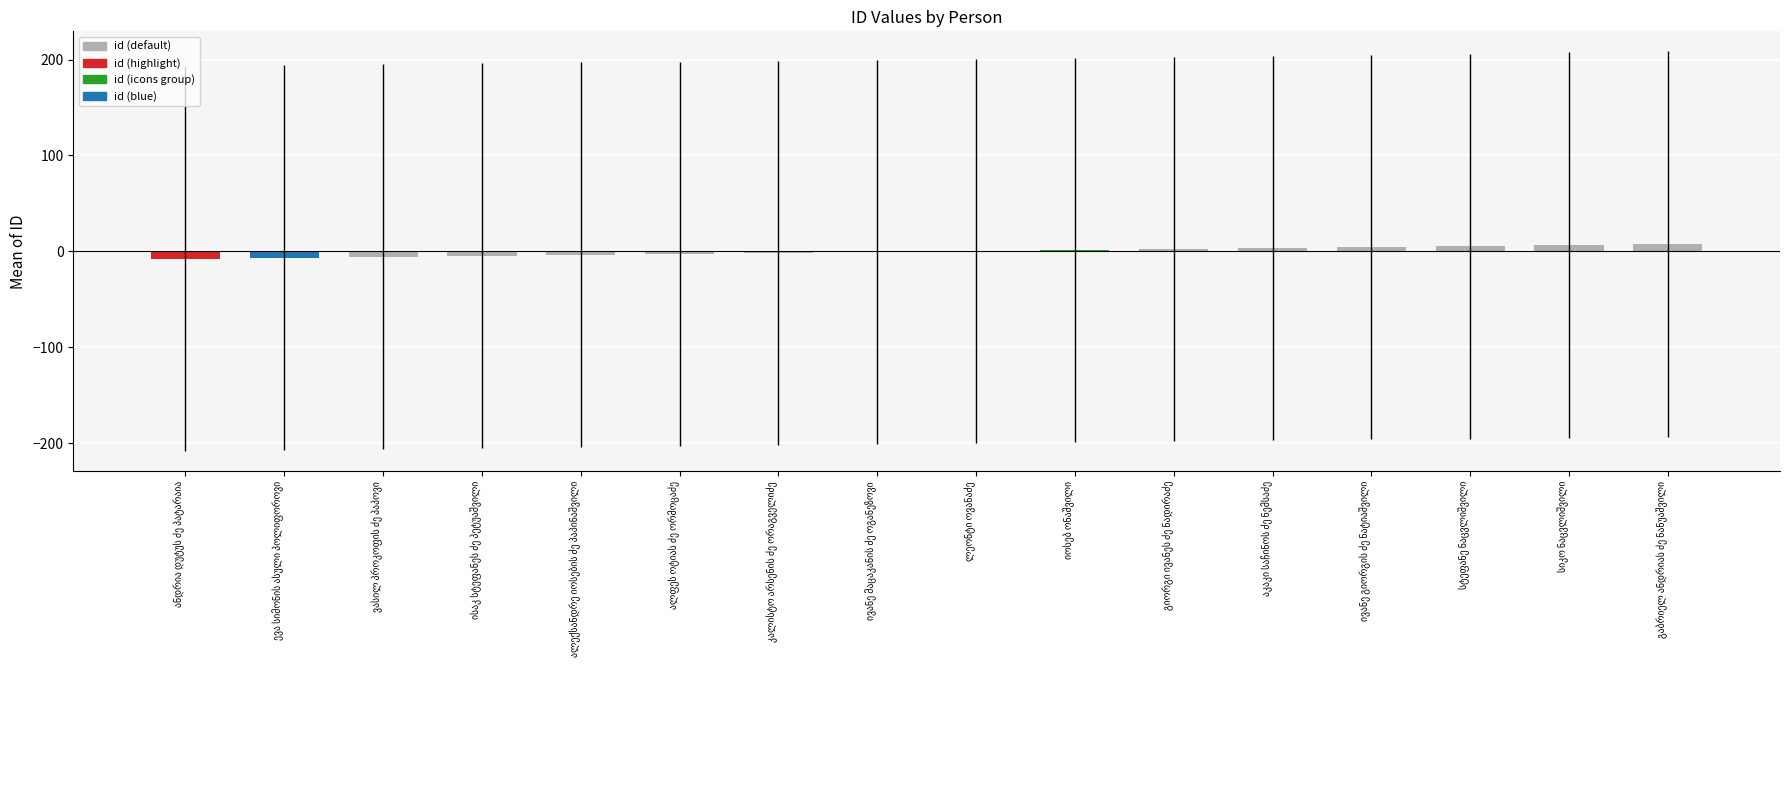

Reading left to right, list all the values displayed in this chart.

ანდრია დუტუს ძე პატარაია=-7.5	ევა სიმონის ასული პოლიფოროვი=-6.5	ვასილ პროკოფის ძე პაპოვი=-5.5	ისაკ სტეფანეს ძე პეტუაშვილი=-4.5	ალექსანდრე იოსების ძე პაპინაშვილი=-3.5	ალფეს ოტიას ძე ორმოცაძე=-2.5	კალისტო არსენის ძე ორაგველიძე=-1.5	ივანე მაცაკანის ძე ოგანეზოვი=-0.5	ლეონტი ოვანაძე=0.5	იოსებ ონაშვილი=1.5	გიორგი ივანეს ძე ნადირაძე=2.5	აკაკი საჩინოს ძე ნემსაძე=3.5	ივანე გიორგის ძე ნატიაშვილი=4.5	სტეფანე ნაცვლიშვილი=5.5	სიკო ნაცვლიშვილი=6.5	გაბრიელ ანდრიას ძე ნანუაშვილი=7.5